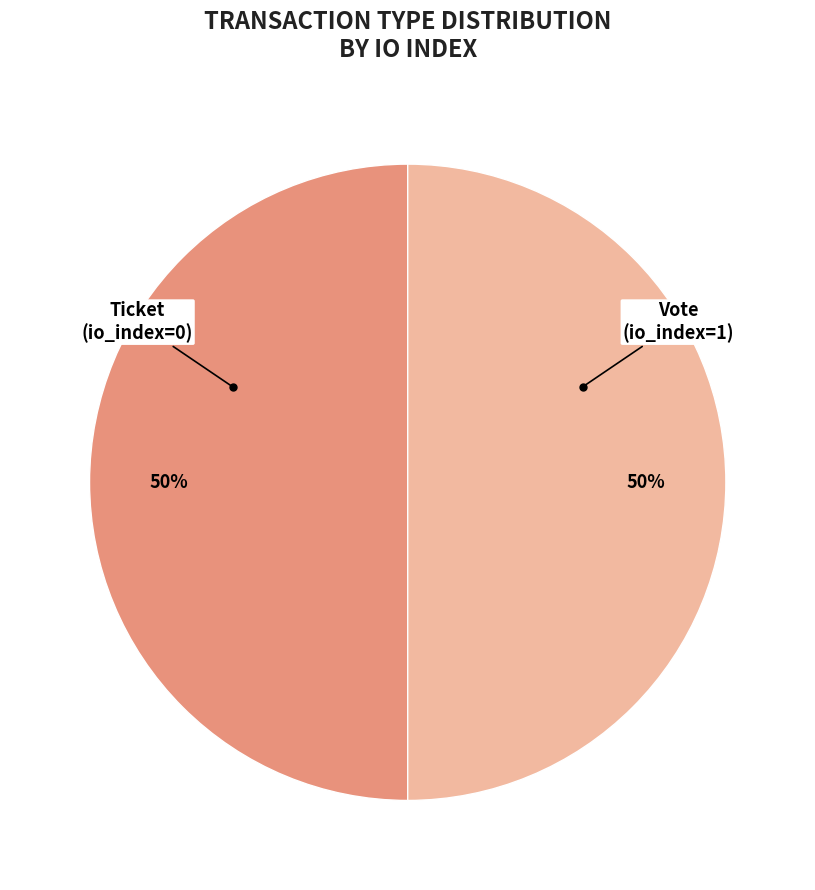

How many segments does this pie chart have?

2